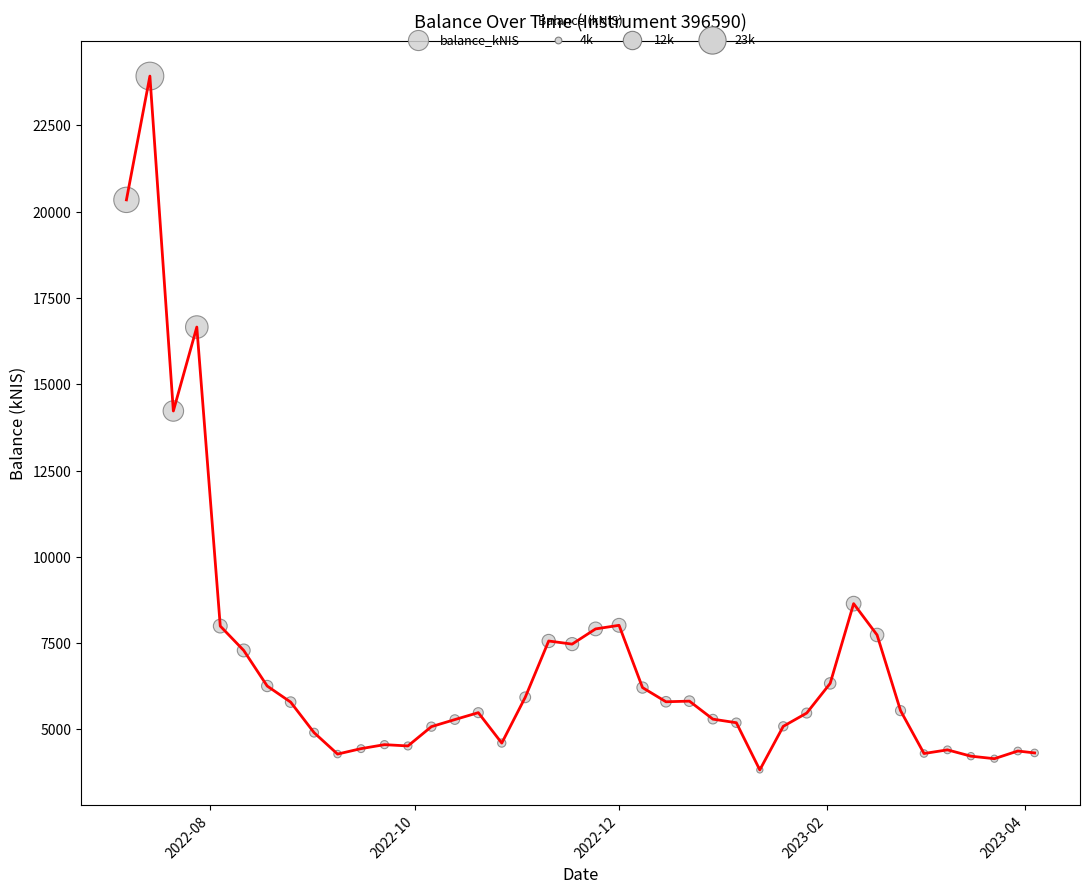

What Y value in the scatter plot is closest to 13879?

14226.8